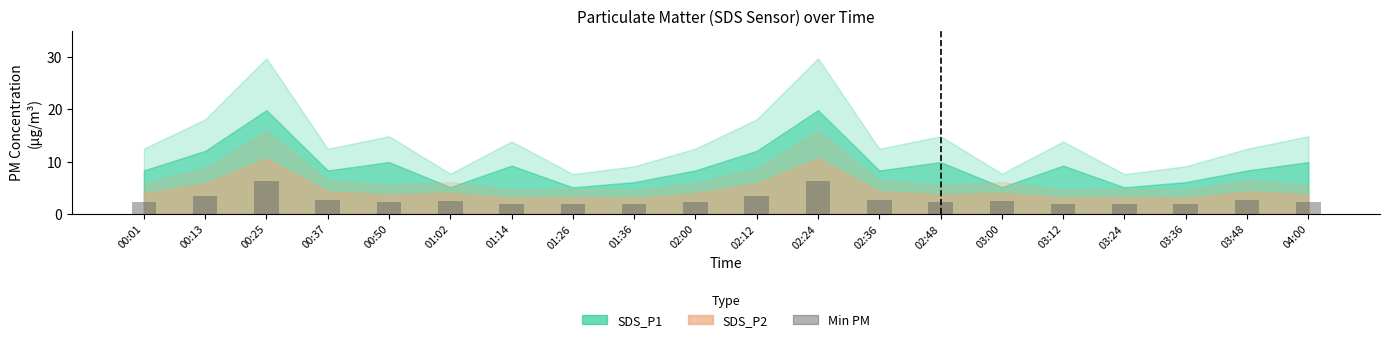

What is the change in value from 00:25 to 03:36?

-4.6